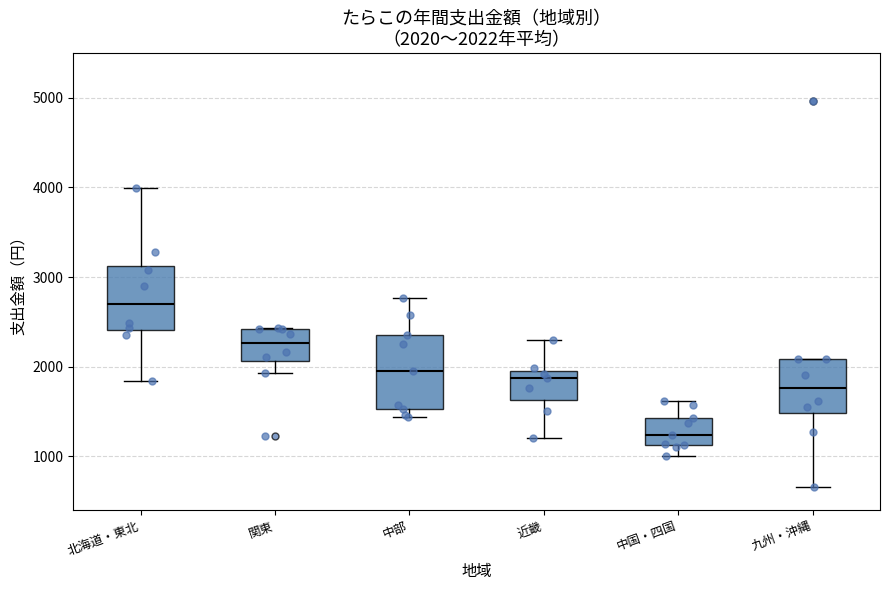

Which box's median line is the lowest?

中国・四国